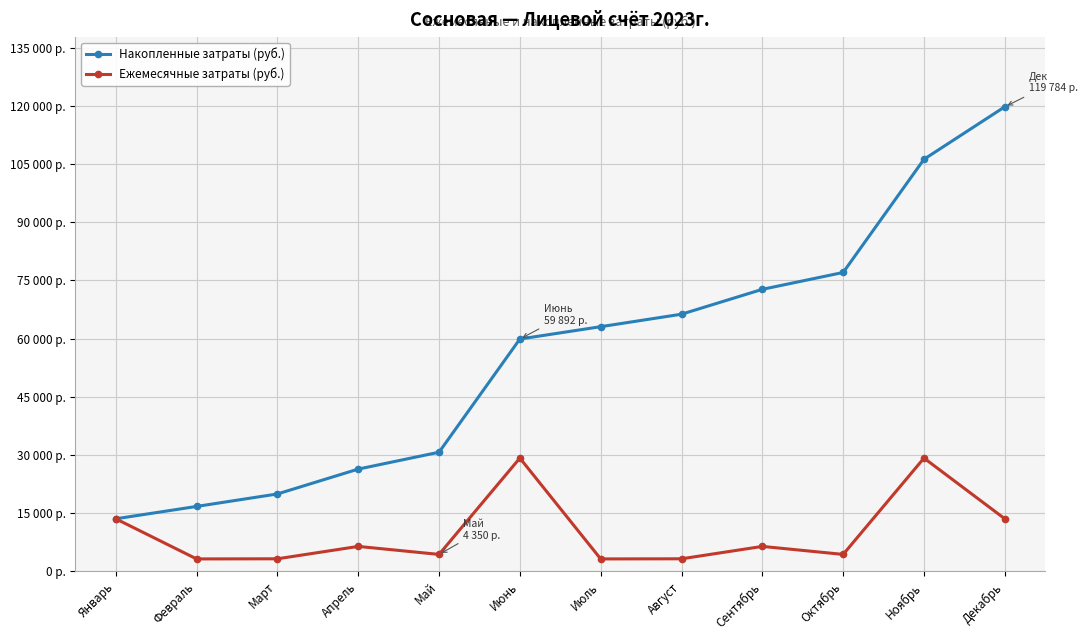

What are all the series names shown in the legend?

Накопленные затраты (руб.), Ежемесячные затраты (руб.)